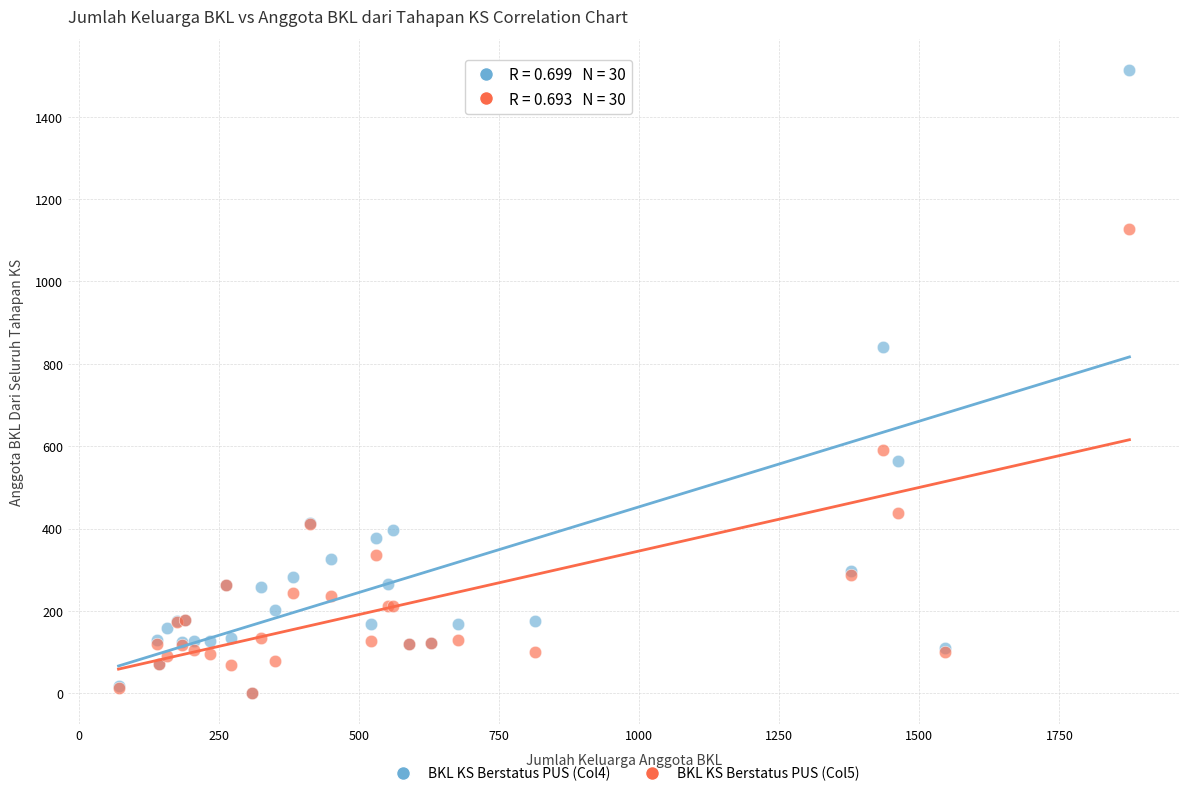

Across all series, what Y value is closest to 757?

842